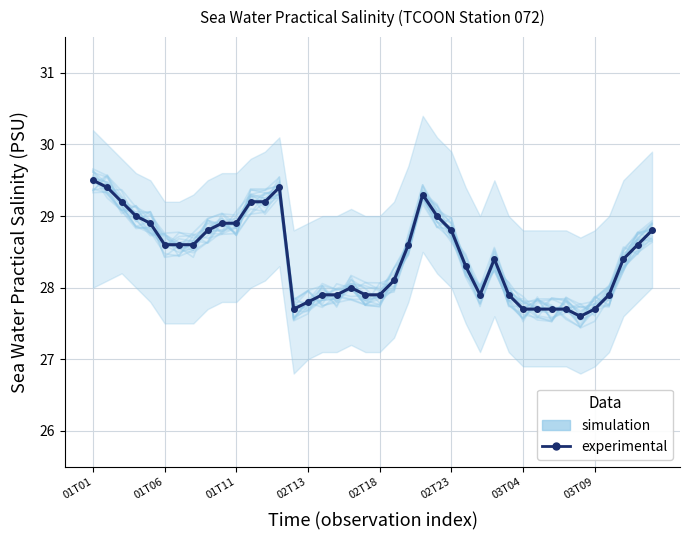

What are all the series names shown in the legend?

simulation, experimental